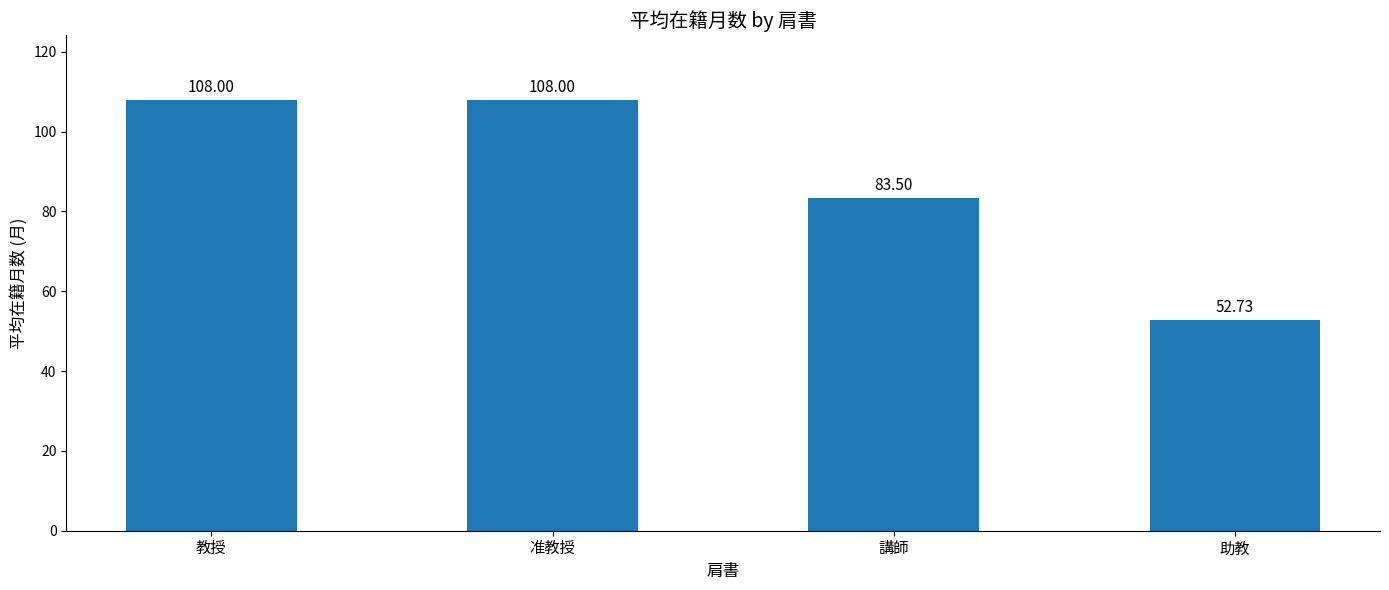

What is the difference between the maximum and second lowest values?

24.5